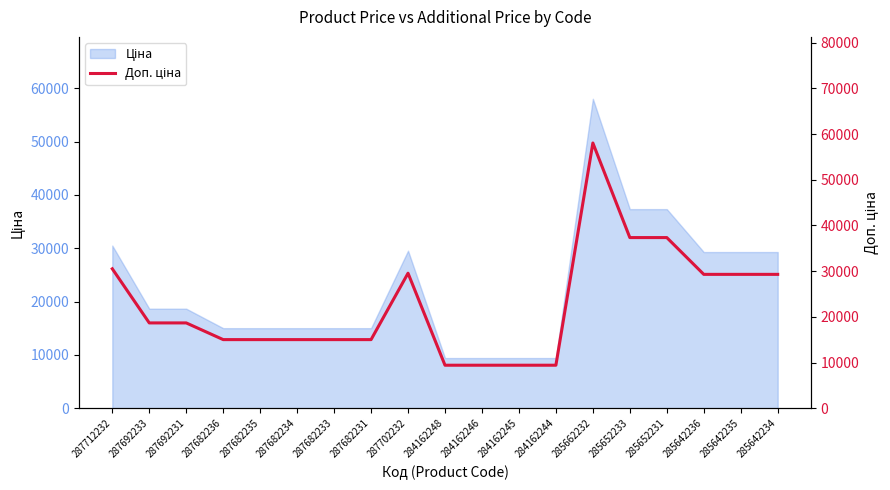

What is the difference between the maximum and minimum values?

48620.2